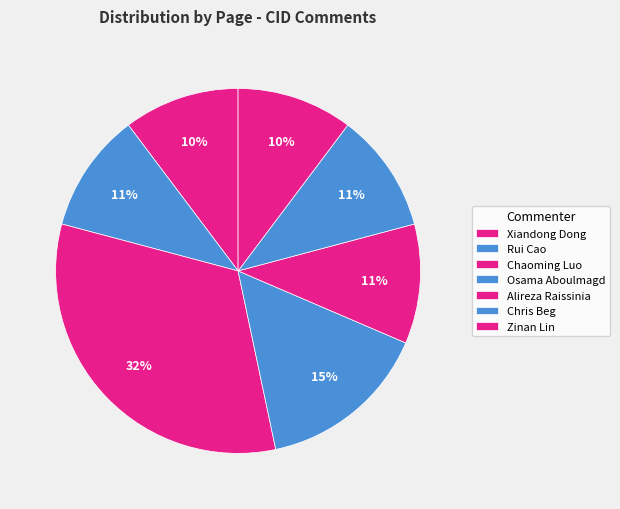

Count the number of slices in the pie.

7